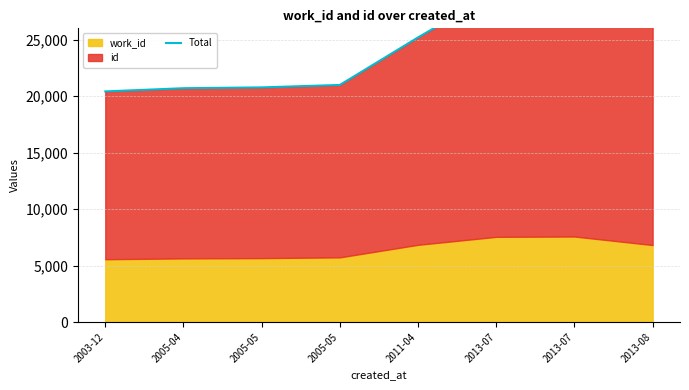

Between 2005-05 and 2011-04, which is larger?

2011-04